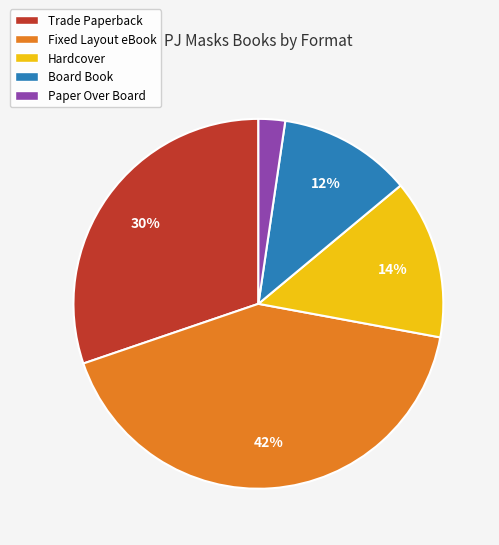

What is the largest slice in the pie chart?

Fixed Layout eBook